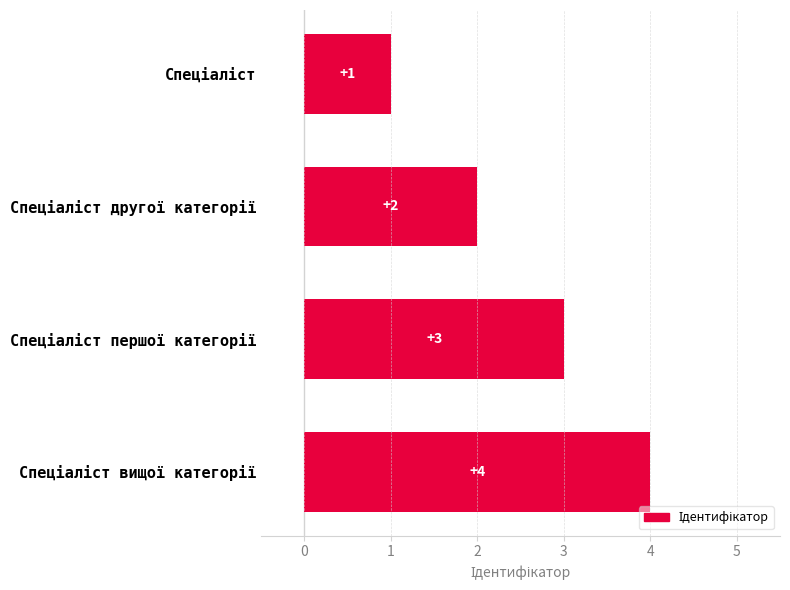

What is the value of the 3rd bar from the top?

3